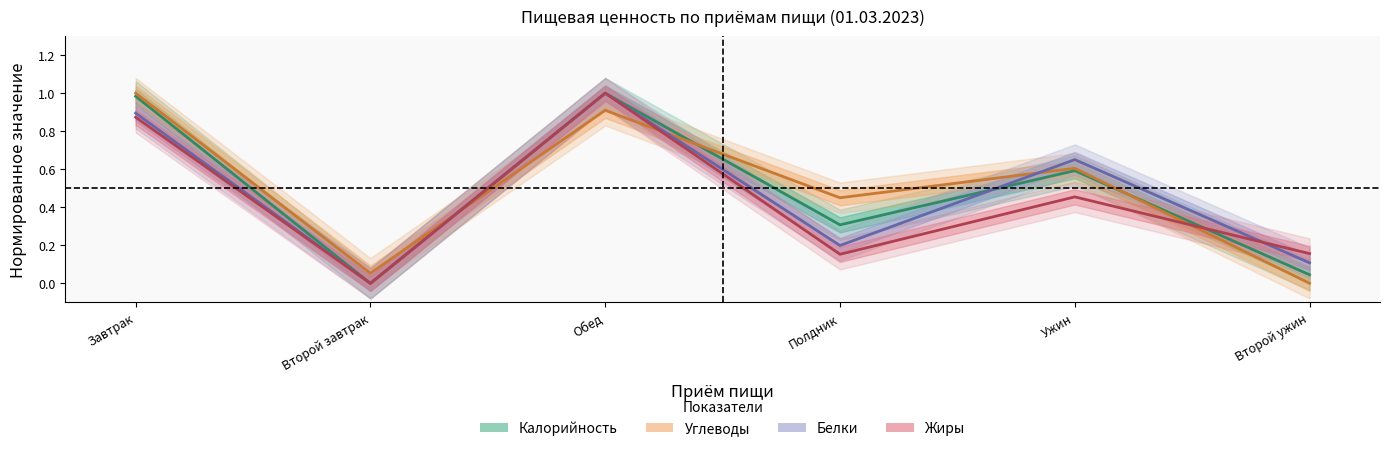

Reading left to right, list all the values displayed in this chart.

Калорийность: 1.0	0.0	1.0	0.3	0.6	0.0
Углеводы: 1.0	0.1	0.9	0.4	0.6	0.0
Белки: 0.9	0.0	1.0	0.2	0.7	0.1
Жиры: 0.9	0.0	1.0	0.2	0.5	0.2